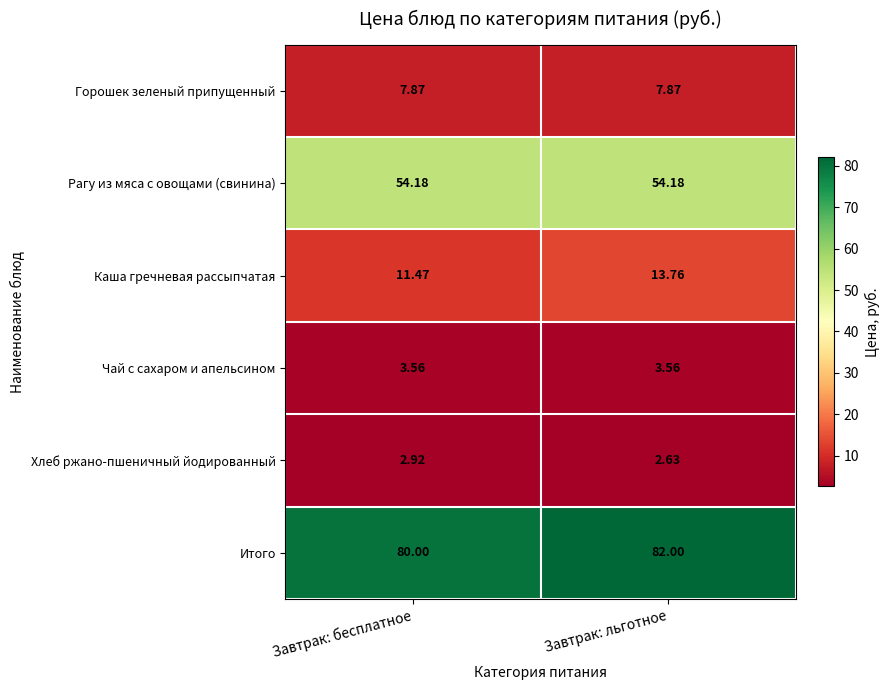

Rank the series at Завтрак: льготное from lowest to highest value.

Хлеб ржано-пшеничный йодированный, Чай с сахаром и апельсином, Горошек зеленый припущенный, Каша гречневая рассыпчатая, Рагу из мяса с овощами (свинина), Итого